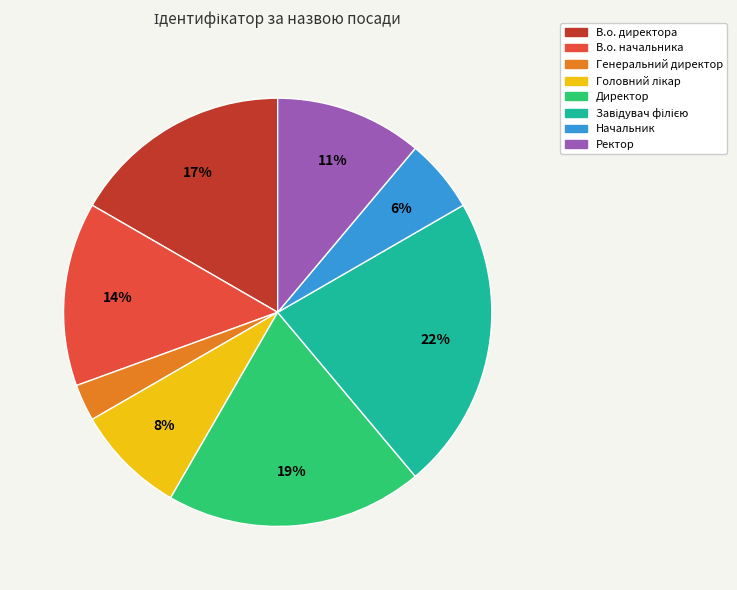

Which has a higher value, В.о. директора or Ректор?

В.о. директора